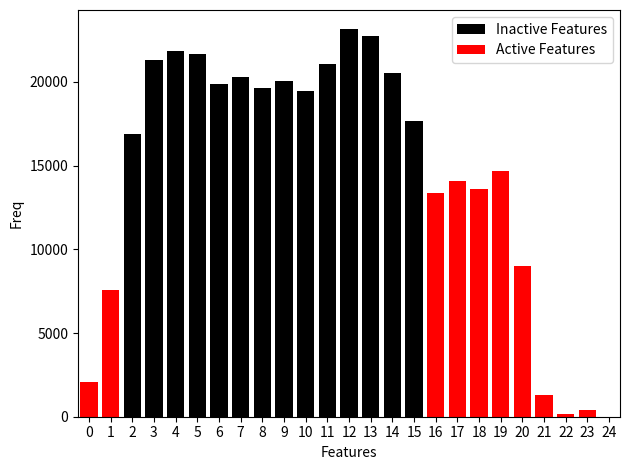

At 14, list the series in order from smallest to largest.

Active Features, Inactive Features